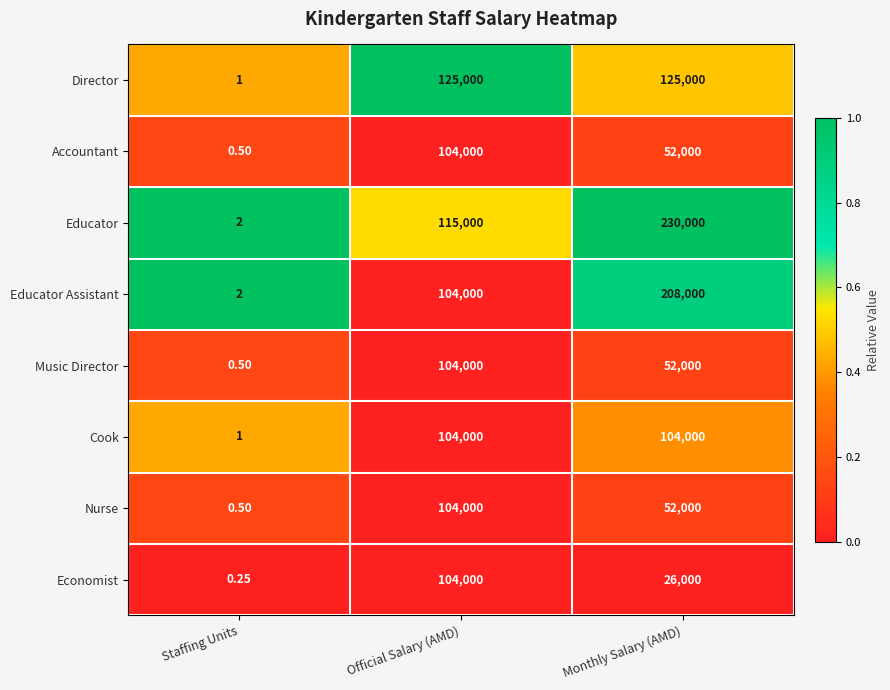

Which series has the largest total across all categories?

Educator